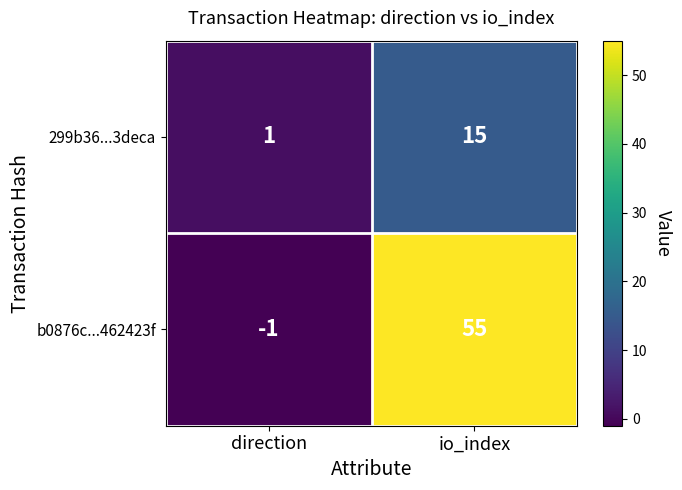

What is the greatest value displayed?

55